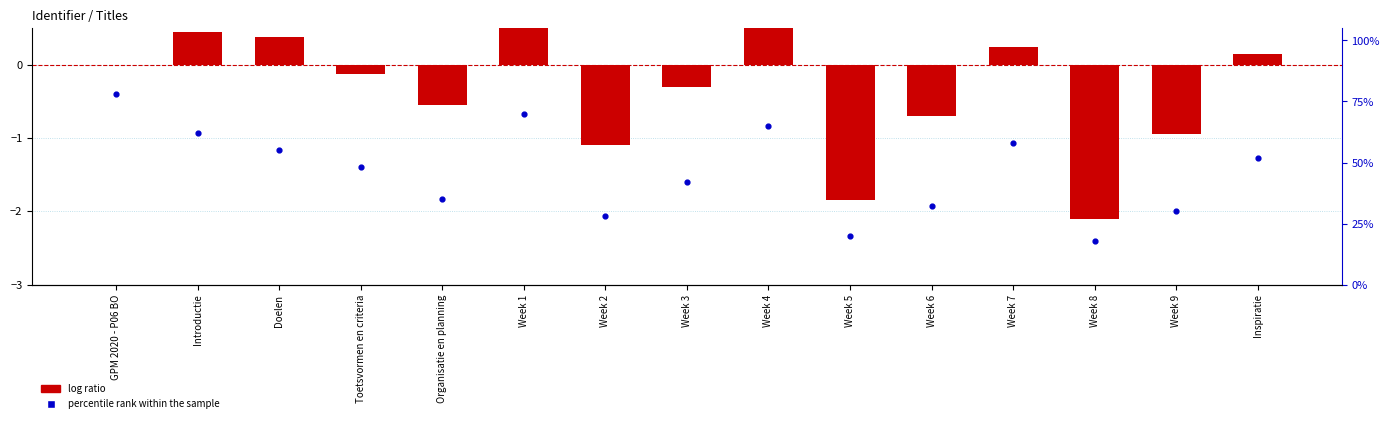

At which category is the sum across all series the highest?

GPM 2020 - P06 BO